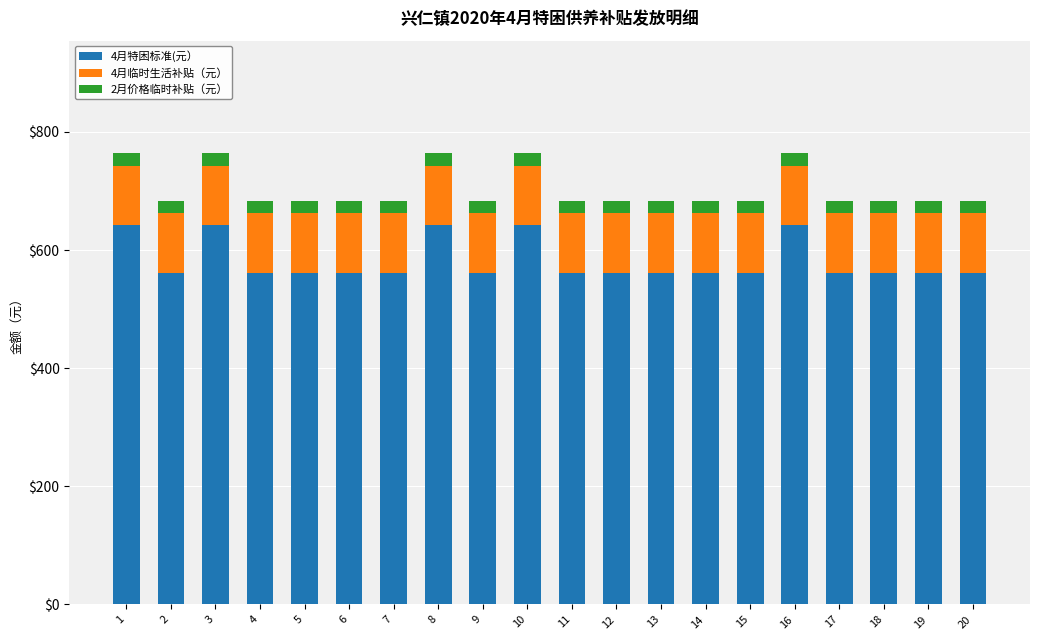

What is the sum of all 4月特困标准(元） values?

11640.0